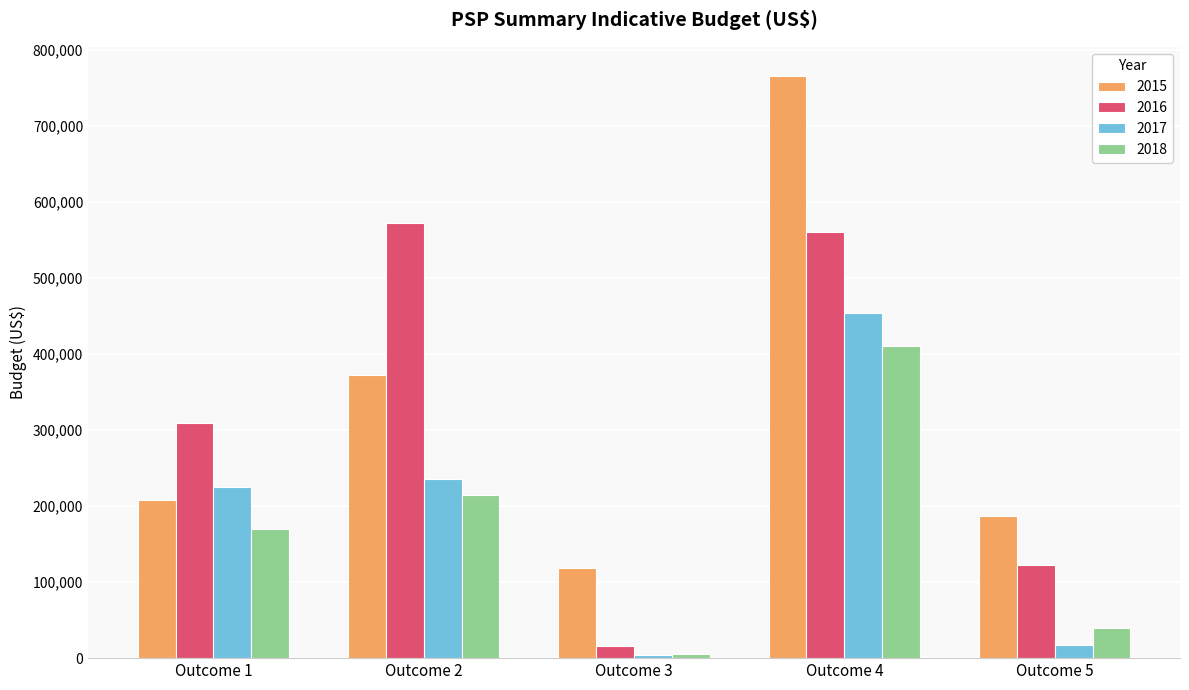

How many categories are shown in the chart?

5